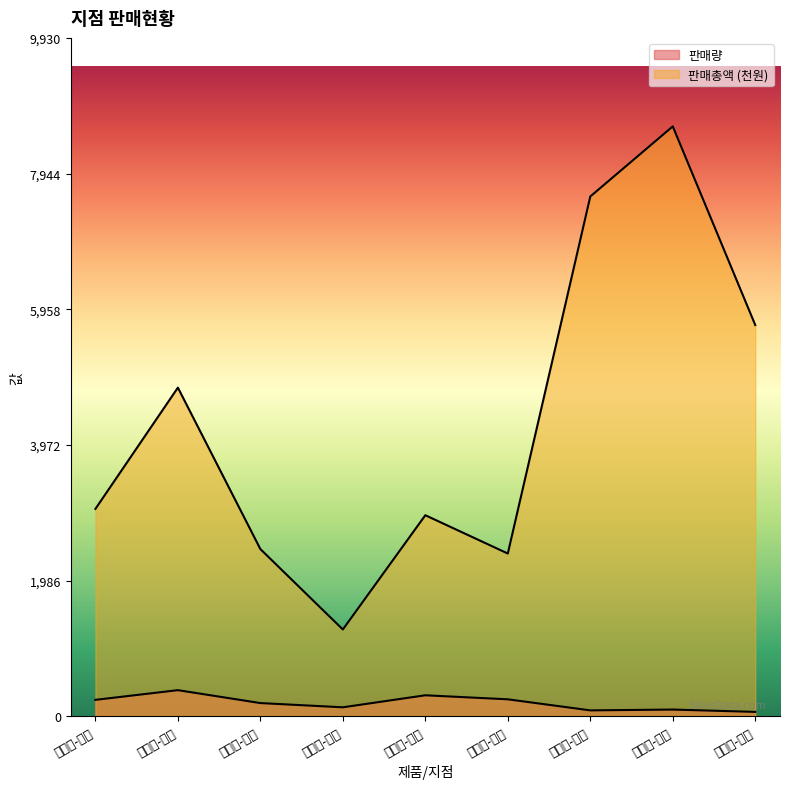

True or false: 판매총액 has more than 0 points higher than both neighbors.

True